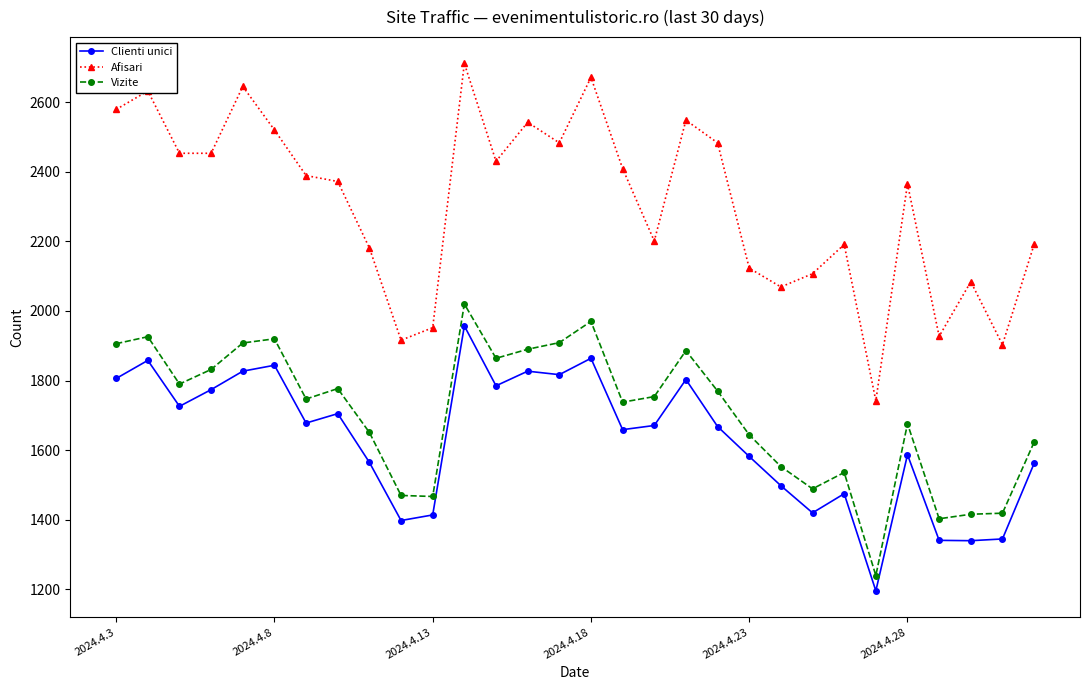

Rank the series by their maximum value, from lowest to highest.

Clienti unici, Vizite, Afisari